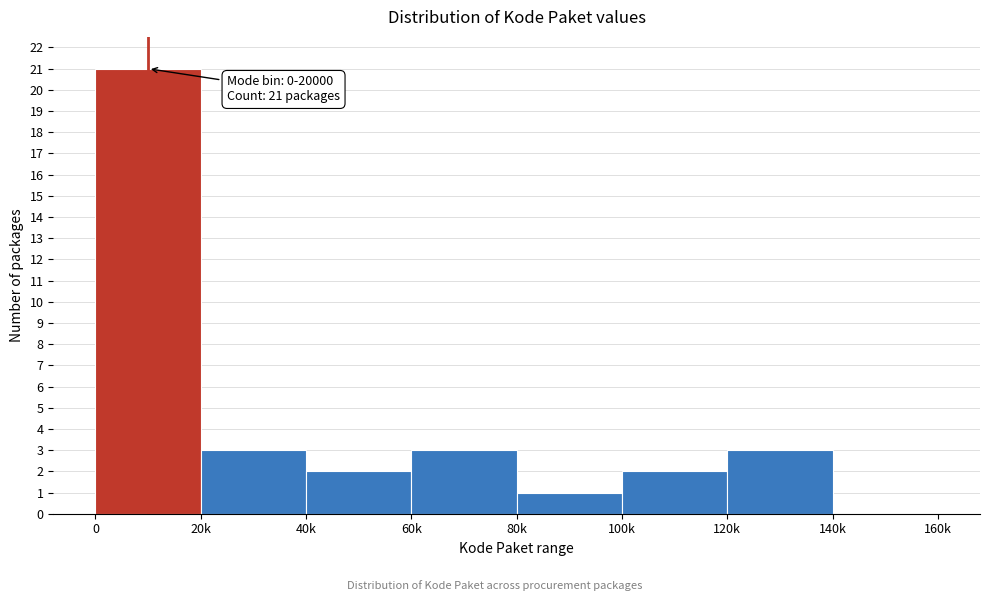

Reading left to right, extract all data points from this chart.

0=21	20k=3	40k=2	60k=3	80k=1	100k=2	120k=3	140k=0